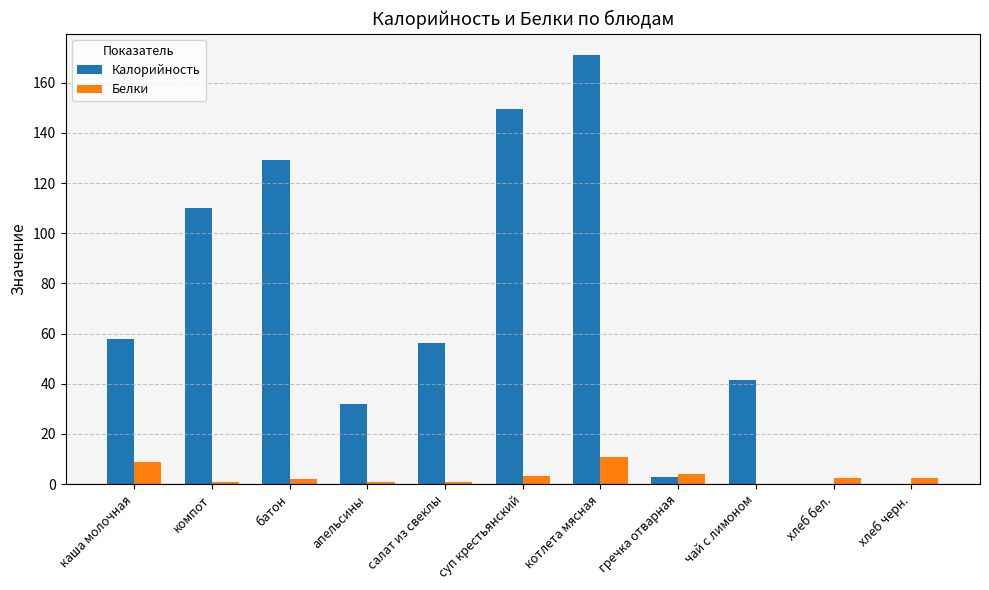

Is it true that Калорийность equals 58.0 at каша молочная?

True